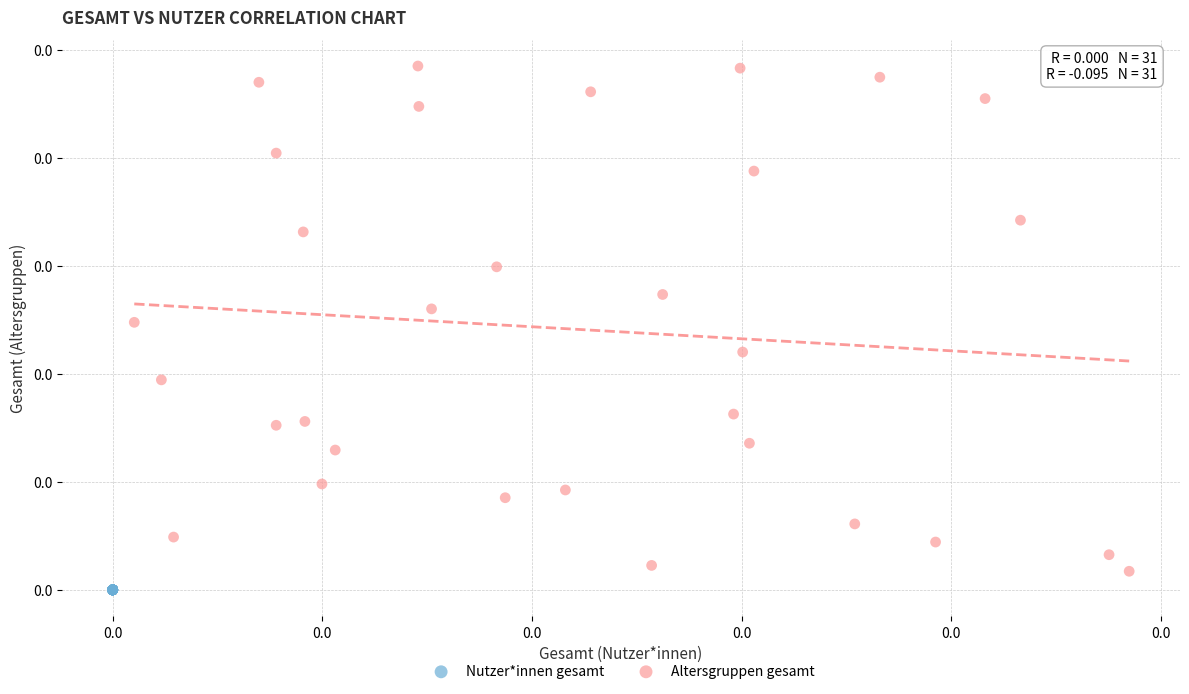

Which series contains the lowest Y value?

Nutzer*innen gesamt